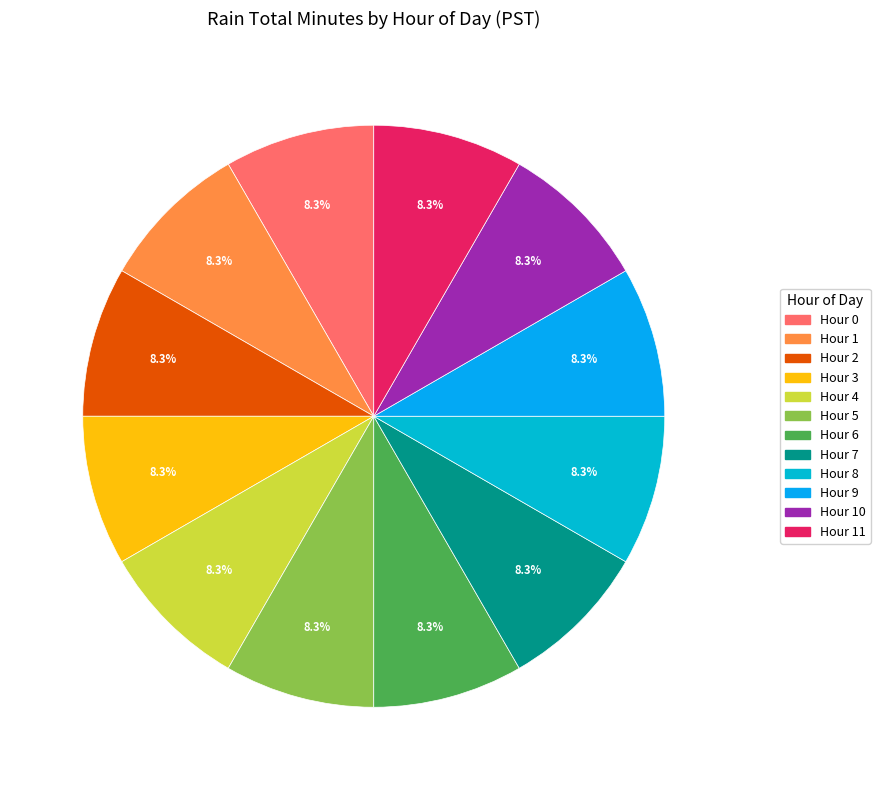

Count the number of slices in the pie.

12